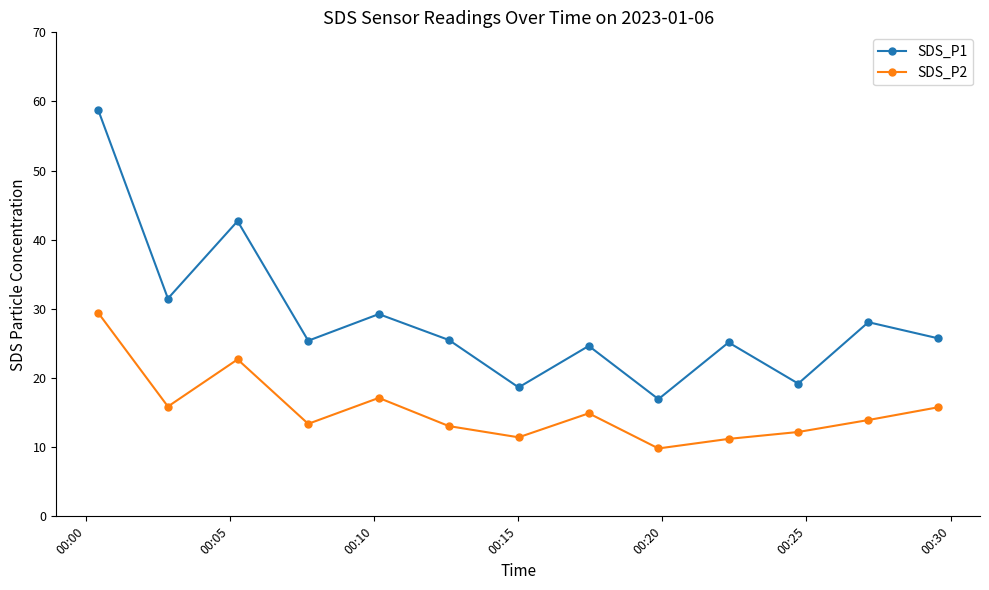

What is the greatest value displayed?

58.8